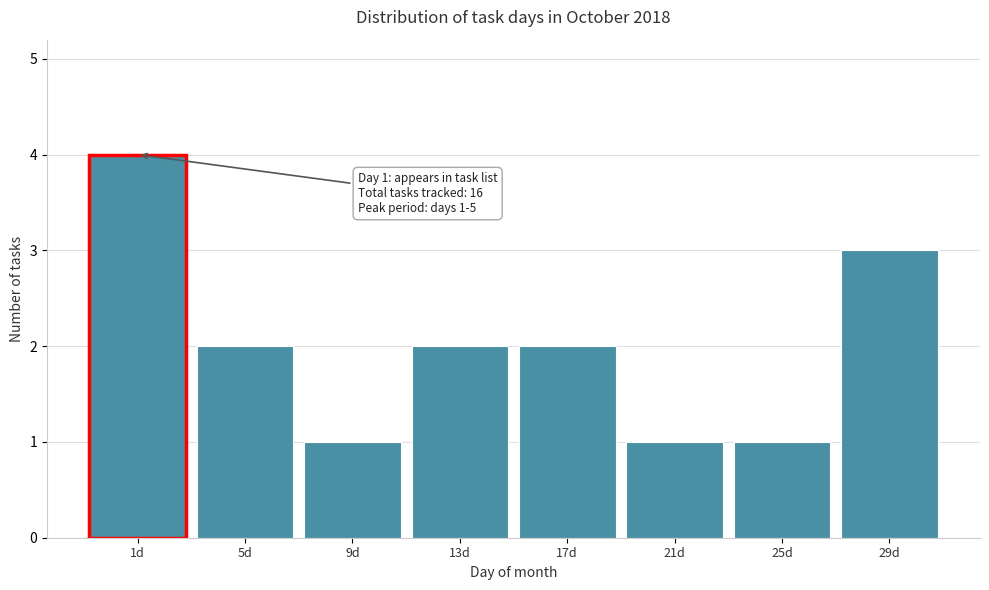

Reading left to right, transcribe all the data shown in this chart.

1d=4	5d=2	9d=1	13d=2	17d=2	21d=1	25d=1	29d=3